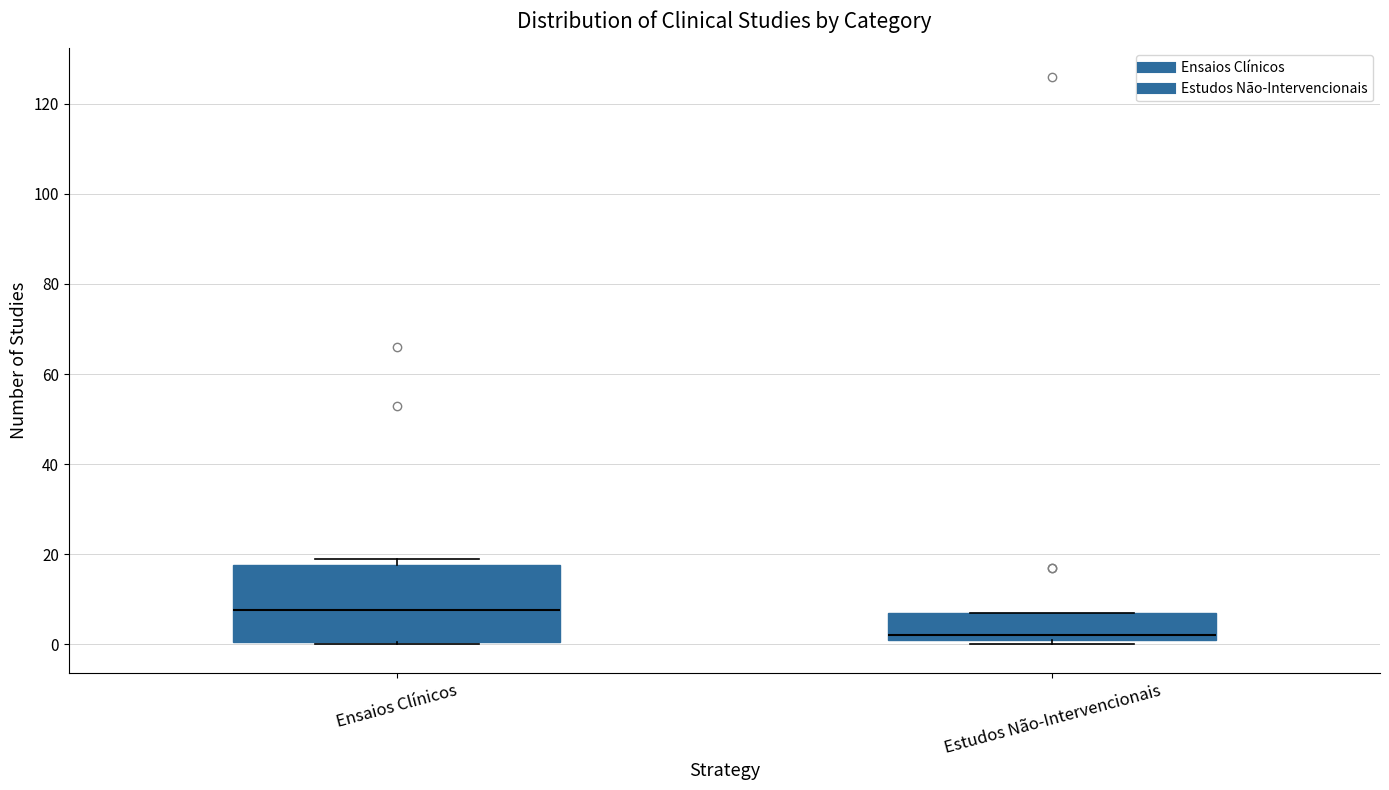

Reading left to right, transcribe this box plot: for each box, give where its median line is, the range the box spans, and where its two whiskers end, as read against the y-axis. The values are not printed on the chart, so give them approximately, as read against the axis.

Ensaios Clínicos: median 8, box 0 to 18, whiskers 0 to 20
Estudos Não-Intervencionais: median 2 (just above the box's lower edge), box 2 to 8, whiskers 0 to 8